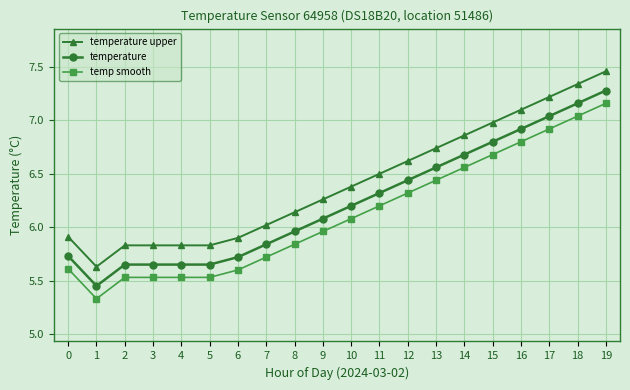

What is the value of the temperature upper point at the 1st from the left?

5.9